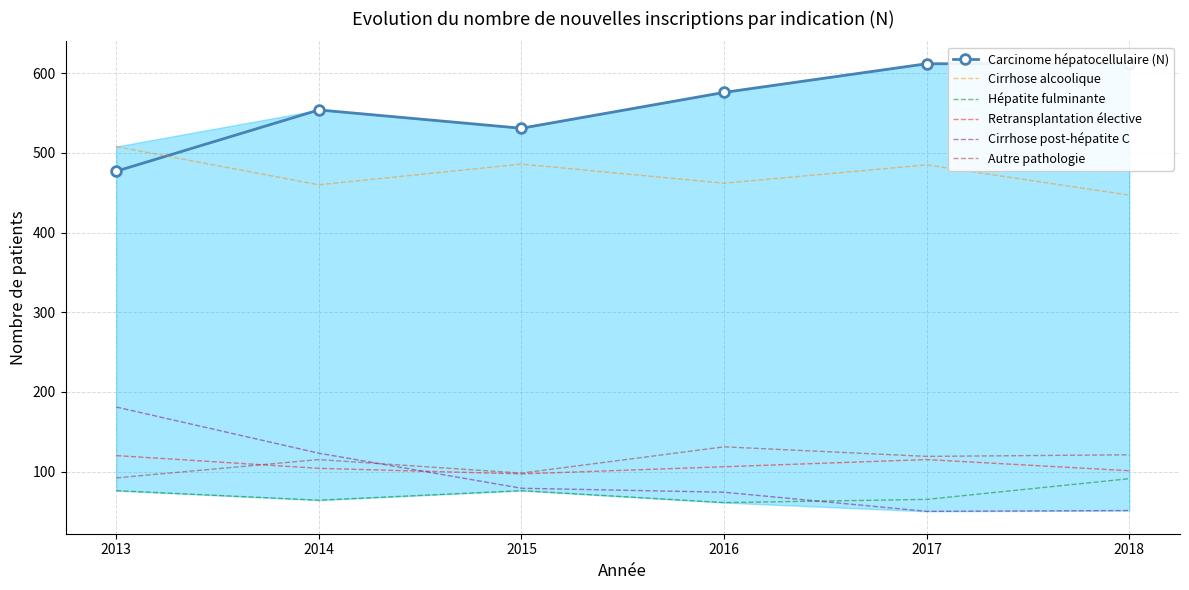

List the series in order of their peak value, lowest first.

Hépatite fulminante, Retransplantation élective, Autre pathologie, Cirrhose post-hépatite C, Cirrhose alcoolique, Carcinome hépatocellulaire (N)